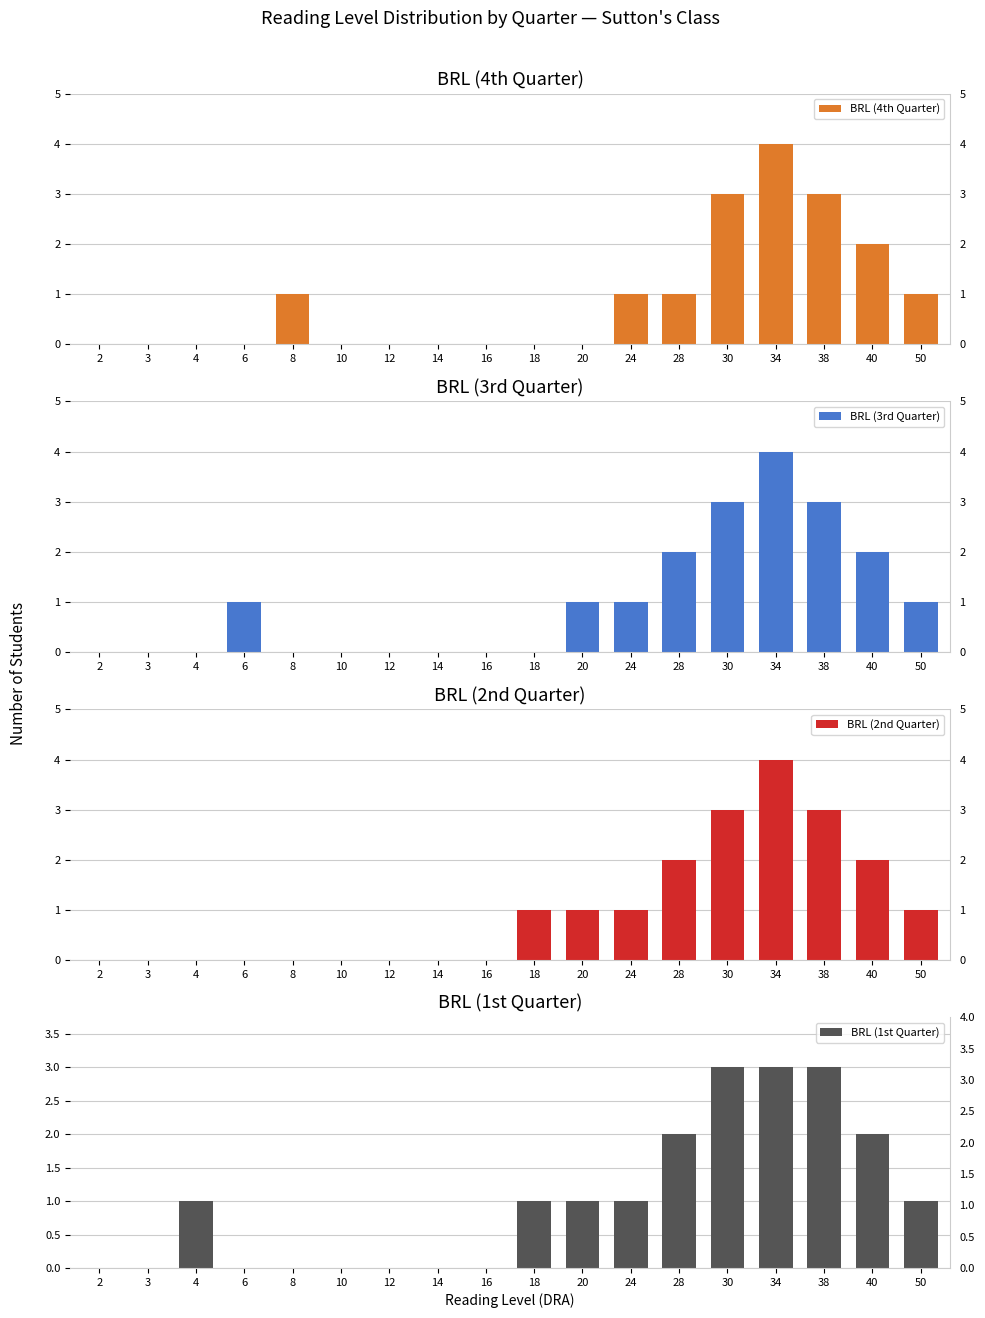

How many values in the BRL (1st Quarter) series exceed 1?

5